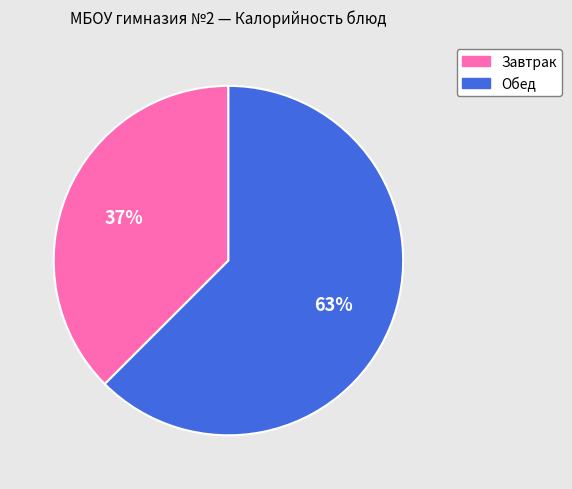

How many segments does this pie chart have?

2